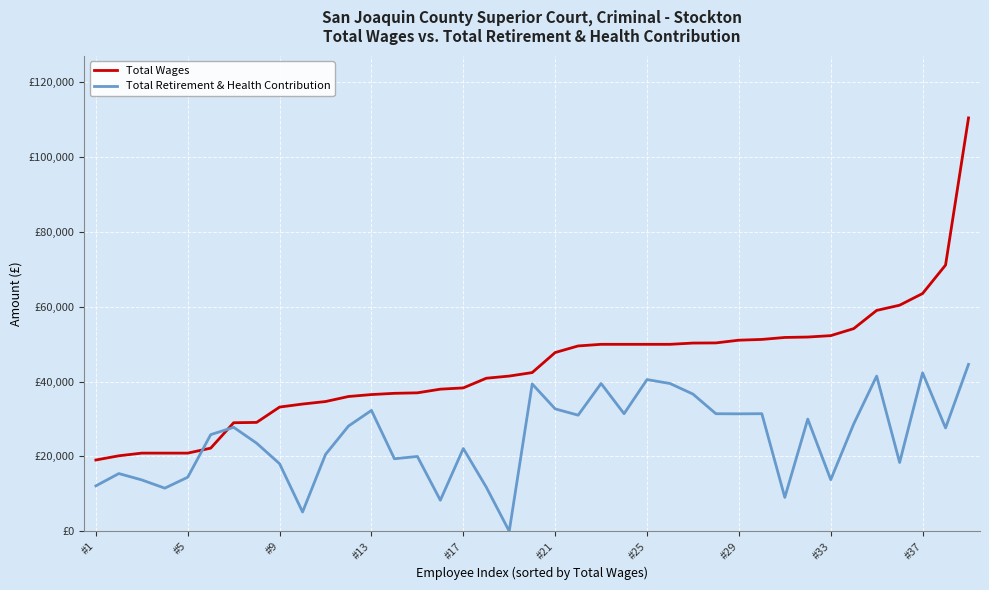

Does the chart have visible grid lines?

Yes